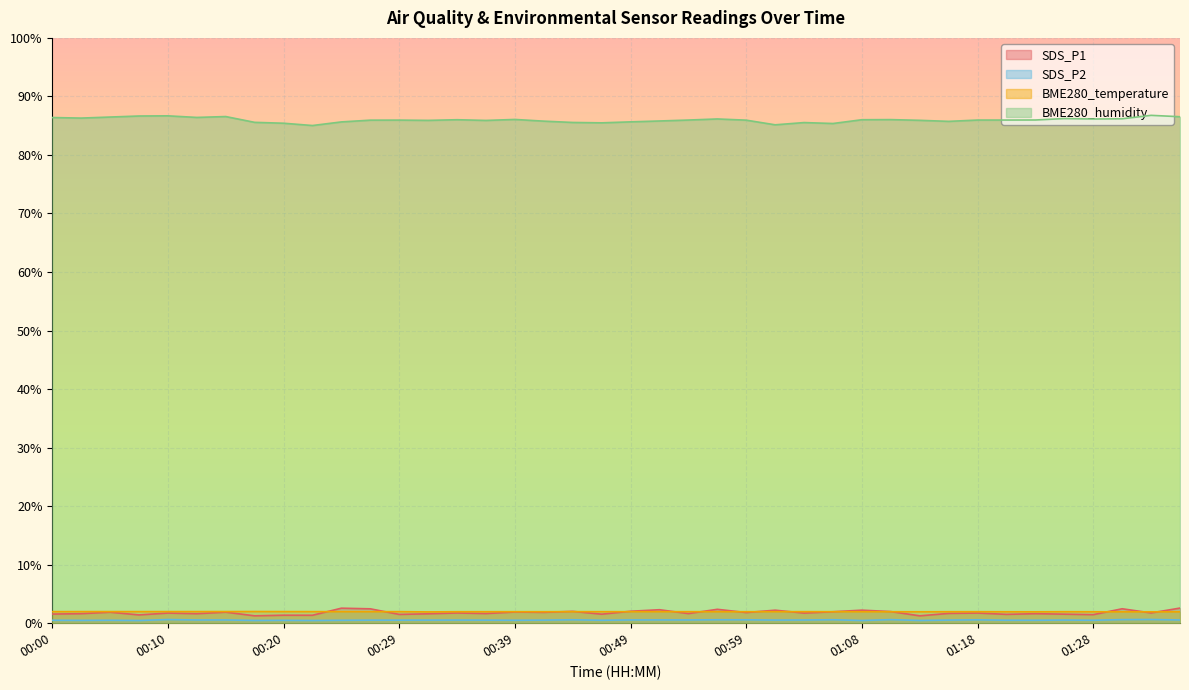

Reading left to right, list all the values displayed in this chart.

SDS_P1: 1.6	1.6	1.9	1.4	1.7	1.6	1.9	1.3	1.4	1.4	2.6	2.5	1.5	1.6	1.8	1.7	1.9	1.9	2.0	1.5	2.0	2.3	1.6	2.4	1.8	2.2	1.7	2.0	2.2	2.0	1.3	1.7	1.7	1.5	1.6	1.5	1.5	2.5	1.8	2.6
SDS_P2: 0.5	0.5	0.5	0.5	0.6	0.6	0.6	0.5	0.5	0.5	0.5	0.5	0.5	0.5	0.5	0.5	0.5	0.5	0.6	0.5	0.6	0.6	0.6	0.6	0.6	0.5	0.5	0.6	0.5	0.6	0.5	0.5	0.6	0.5	0.5	0.5	0.5	0.6	0.6	0.6
BME280_temperature: 2.0	2.0	2.0	2.0	2.0	2.0	2.0	2.0	2.0	2.0	2.0	2.0	2.0	1.9	2.0	2.0	2.0	2.0	2.0	2.0	2.0	2.0	2.0	2.0	2.0	2.0	2.0	2.0	2.0	2.0	2.0	2.0	2.0	2.0	1.9	2.0	2.0	1.9	1.9	1.9
BME280_humidity: 86.4	86.3	86.5	86.7	86.7	86.4	86.6	85.6	85.4	85.0	85.6	85.9	86.0	85.9	86.0	85.9	86.1	85.8	85.6	85.5	85.7	85.8	86.0	86.1	85.9	85.1	85.5	85.4	86.0	86.0	85.9	85.7	86.0	86.0	86.0	86.2	86.1	86.2	86.8	86.5